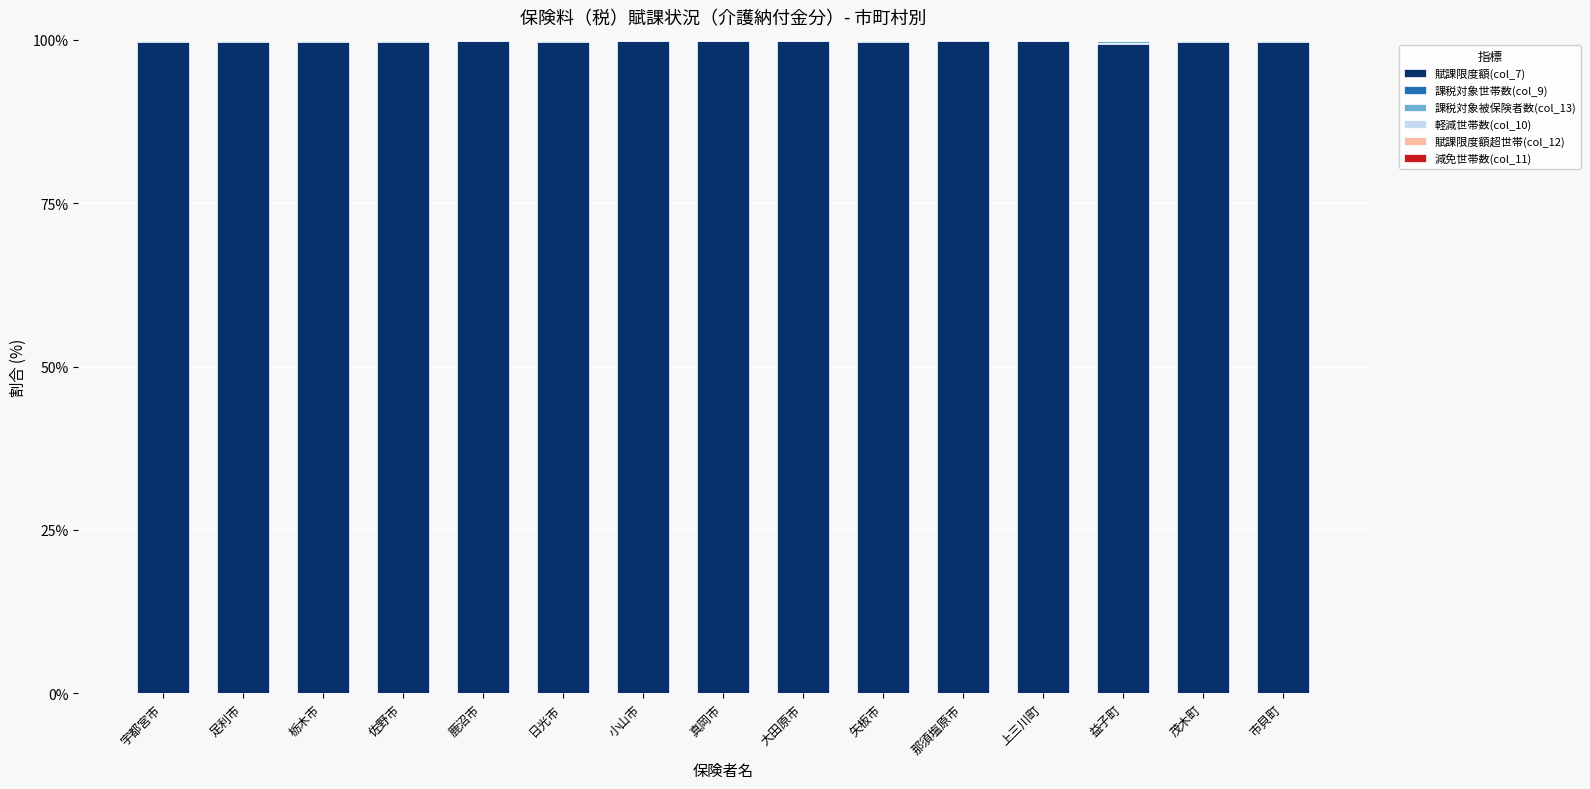

What is the highest value of the 賦課限度額(col_7) series?

99.8